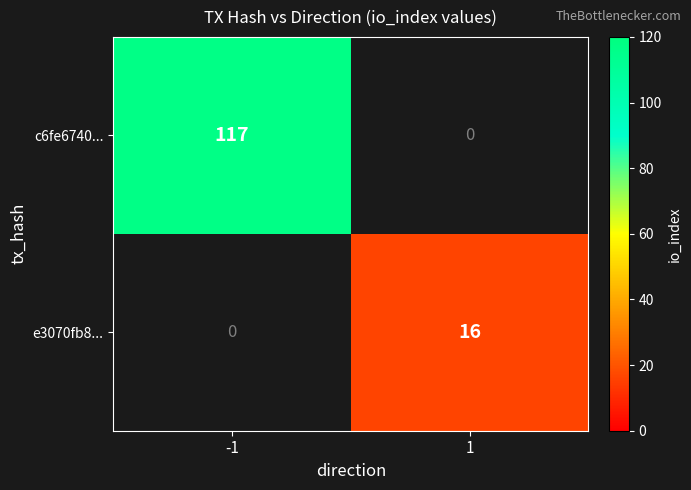

Is the value of c6fe6740... at -1 greater than the value of e3070fb8... at 1?

Yes